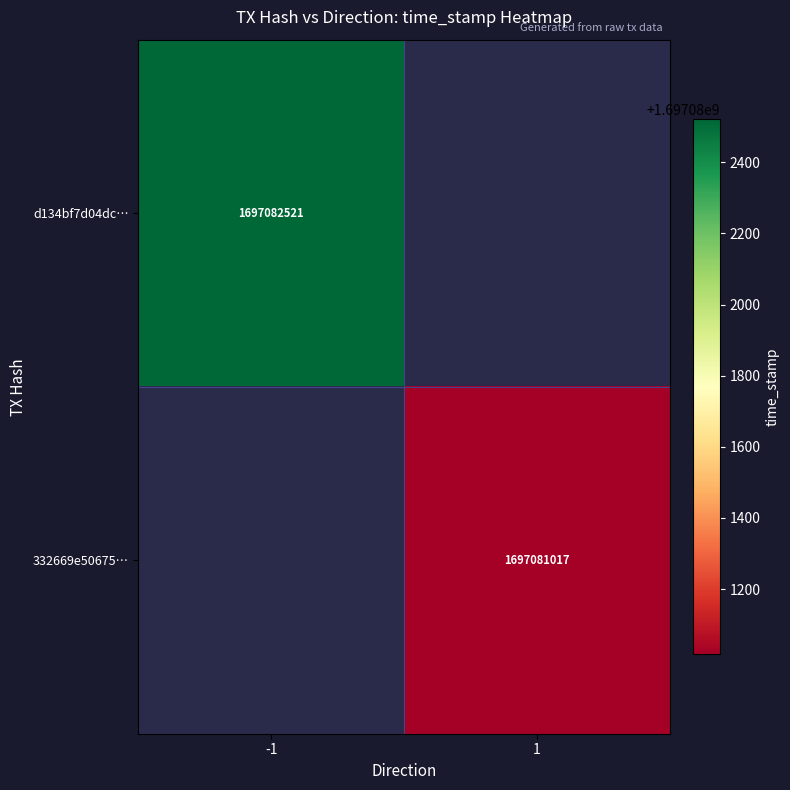

What is the difference between the highest and lowest values at direction?

2